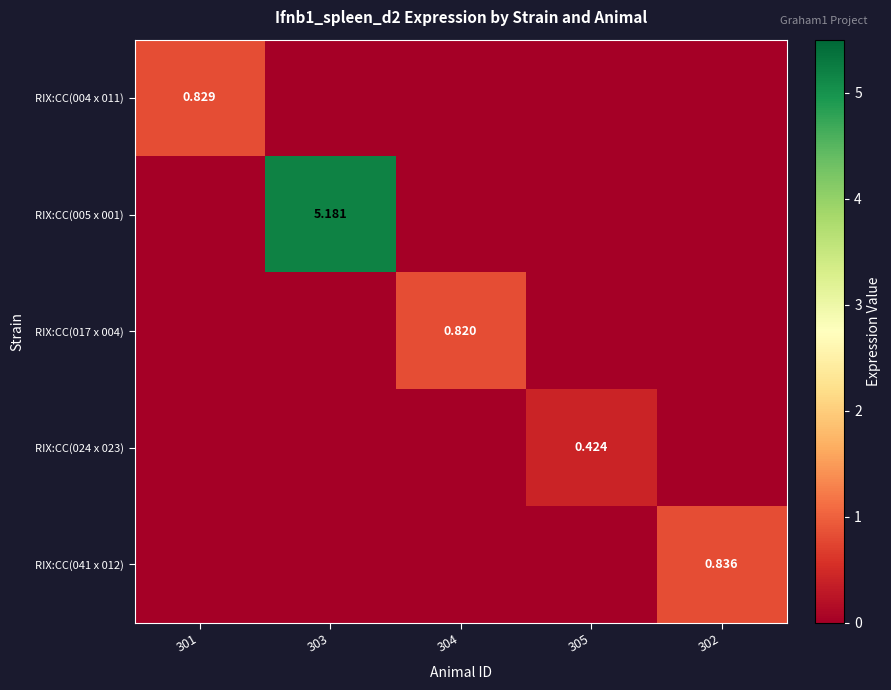

What is the sum of all RIX:CC(017 x 004) values?

0.8